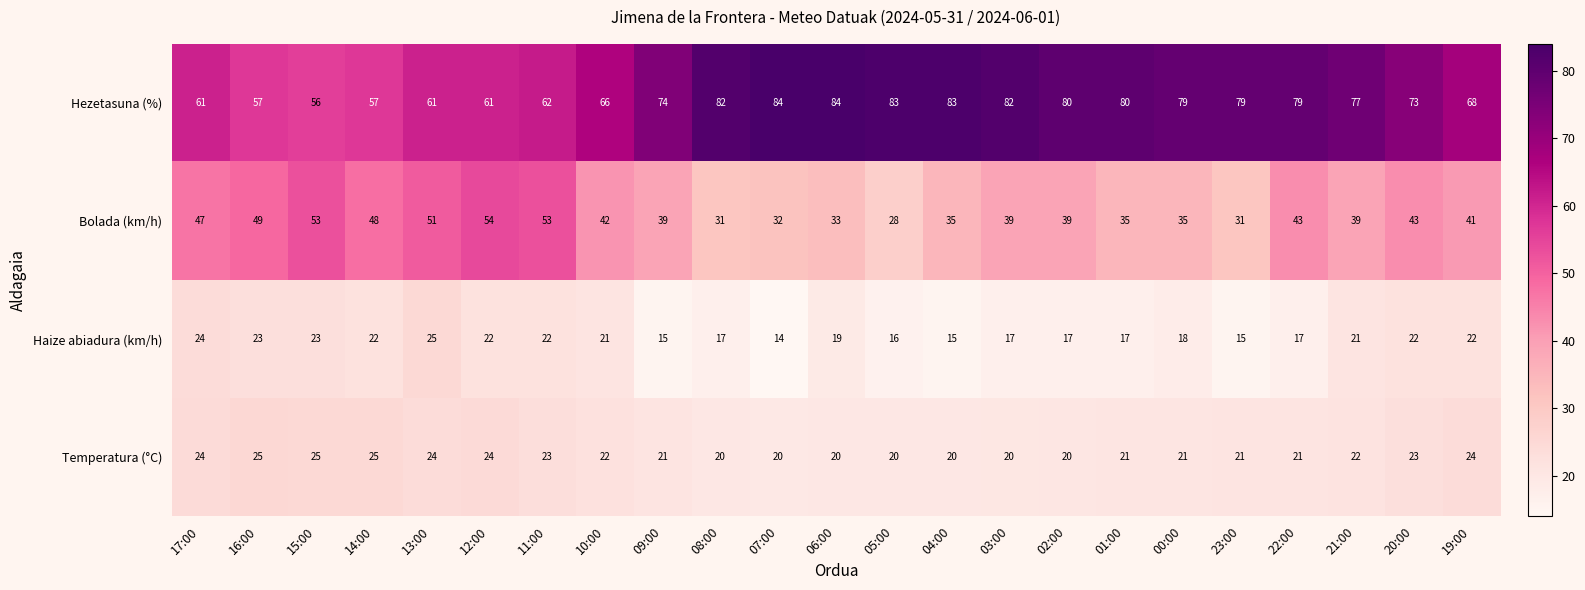

What is the greatest value displayed?

84